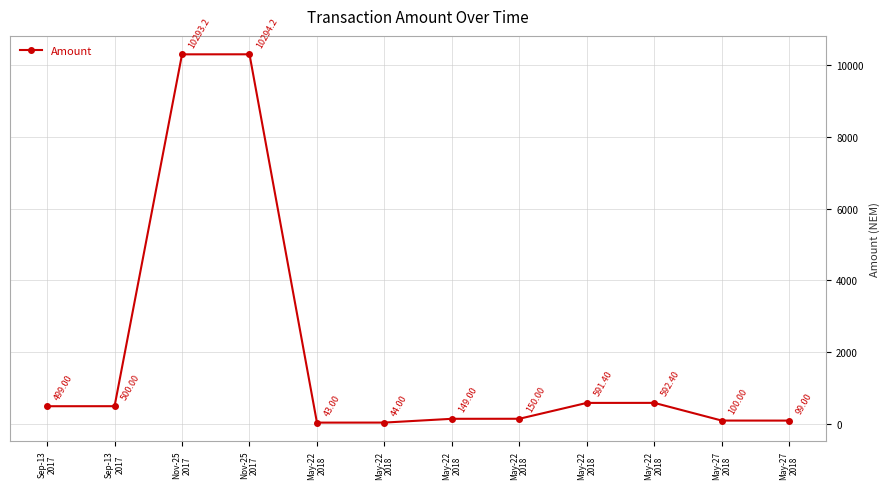

At which label does the data first exceed 499?

Sep-13
2017